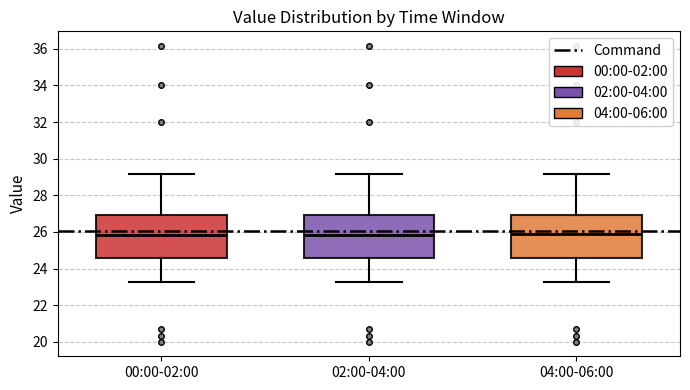

Where does the upper whisker of the box for 02:00-04:00 end on the y-axis? The values are not printed on the chart, so give them approximately, as read against the axis.

29.2